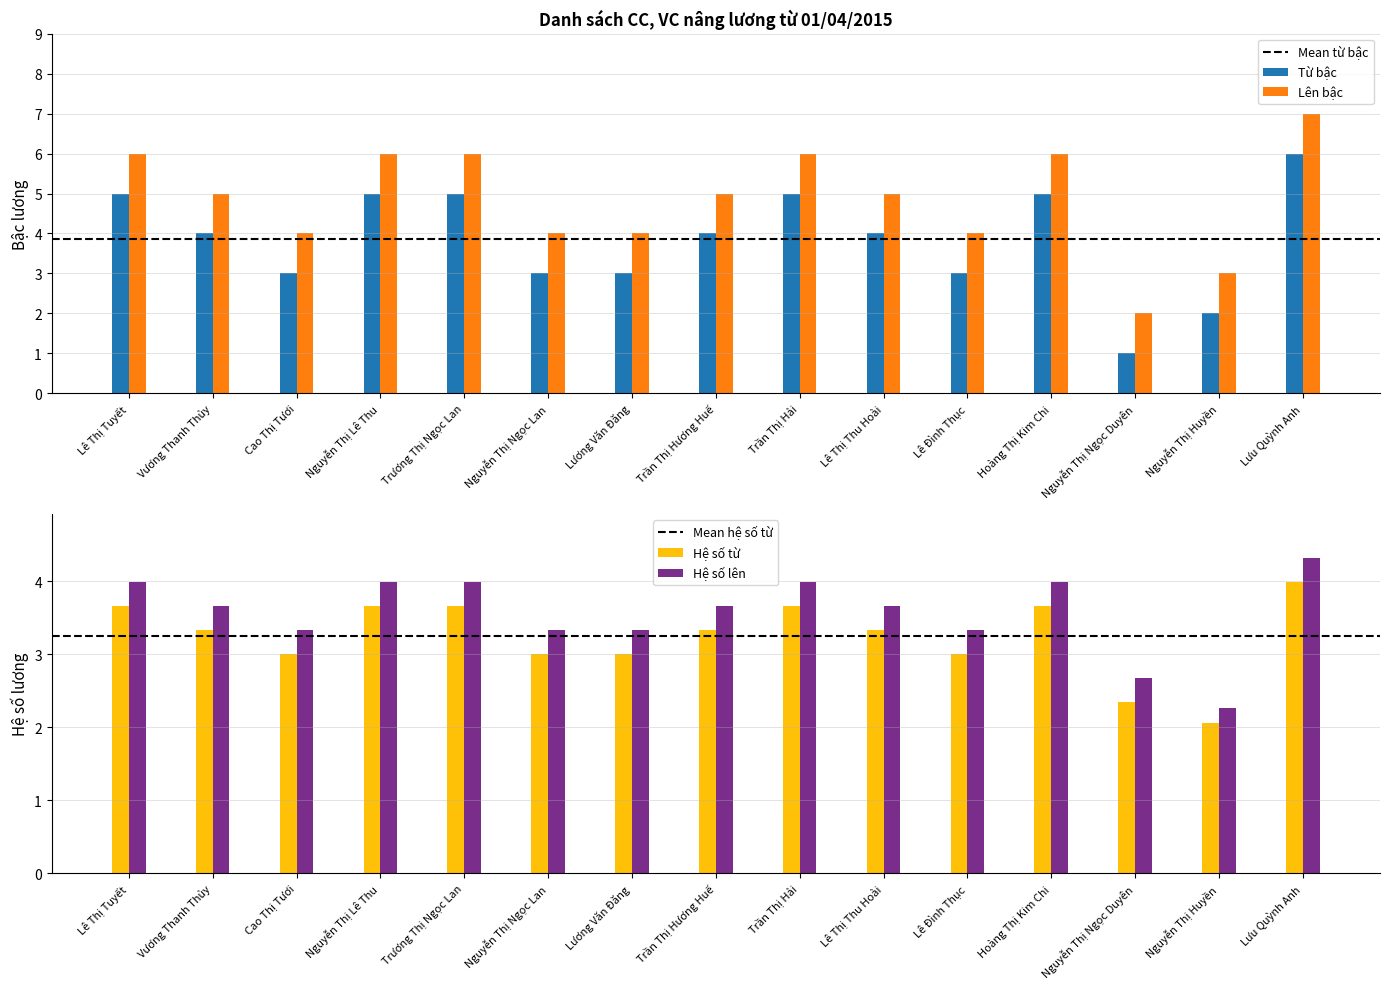

What is the sum of all Hệ số lên values?

53.5